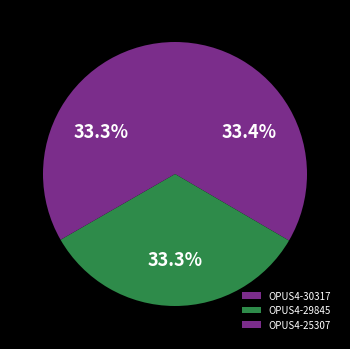

How many slices are in this pie chart?

3